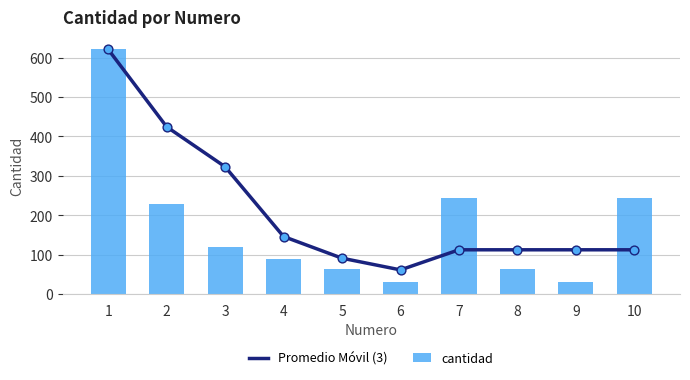

What is the total value across all series at 3?

443.0